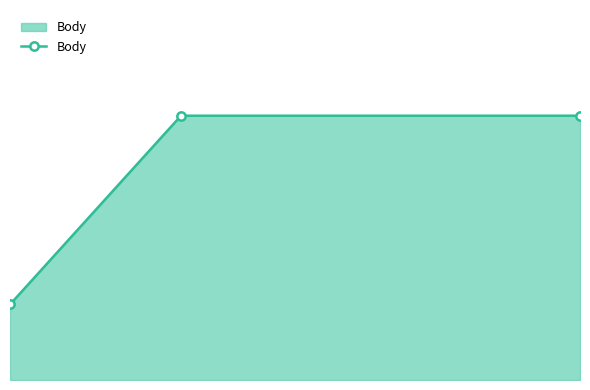

Where does the data first go above 10?

1